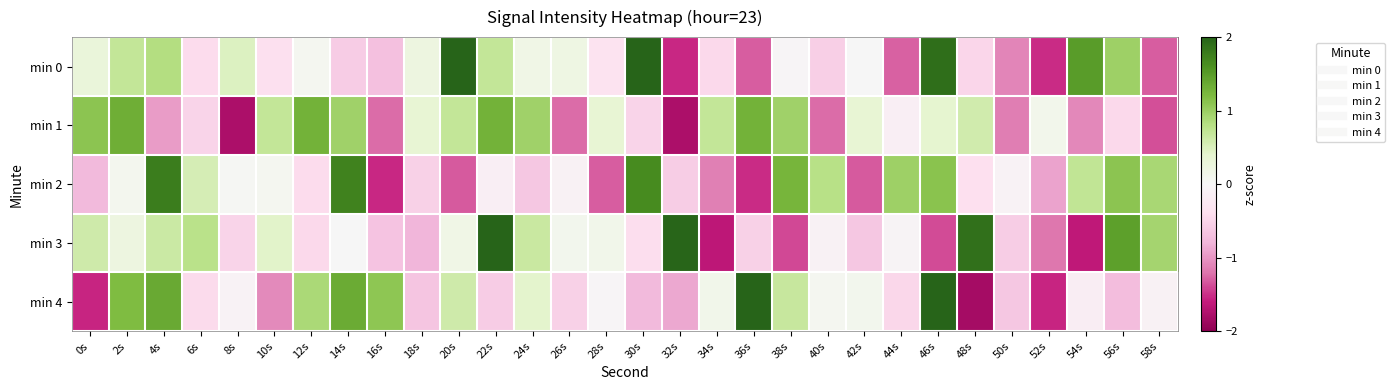

What is the total value across all series at 40s?

-1.1